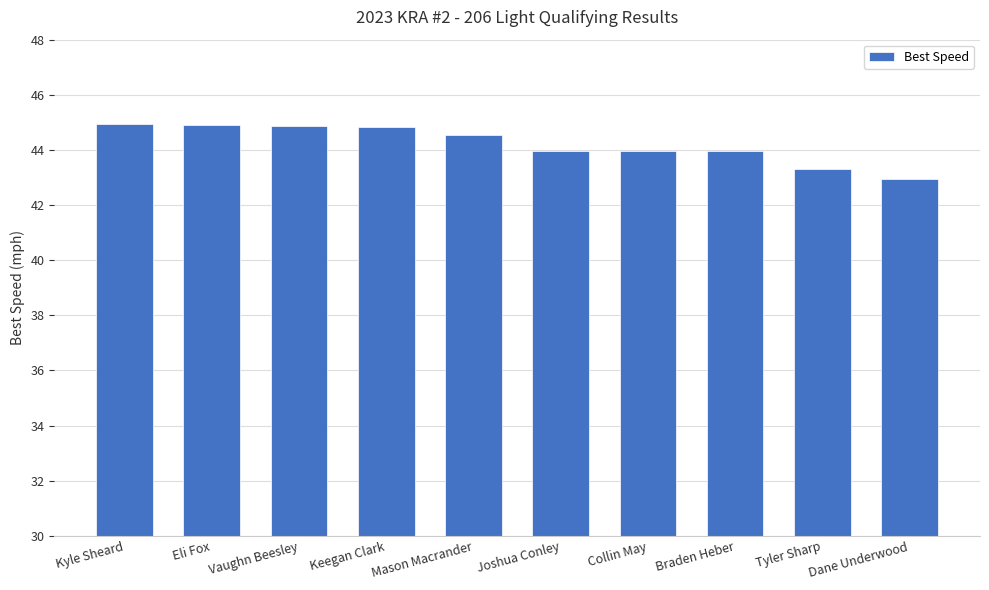

What is the label of the 6th bar from the right?

Mason Macrander